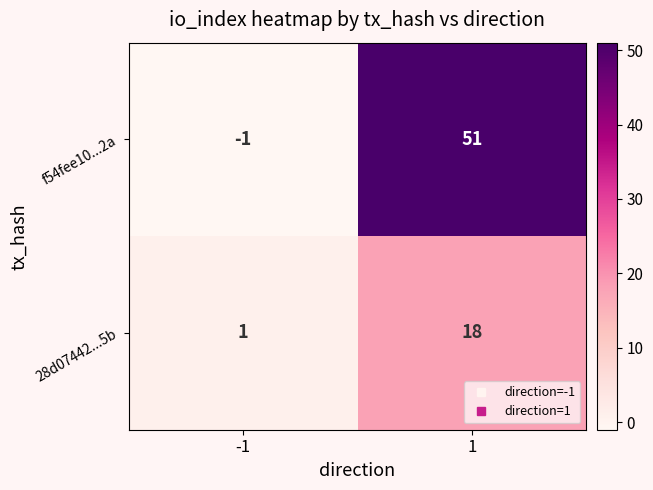

What is the average value of the 28d07442...5b series?

10